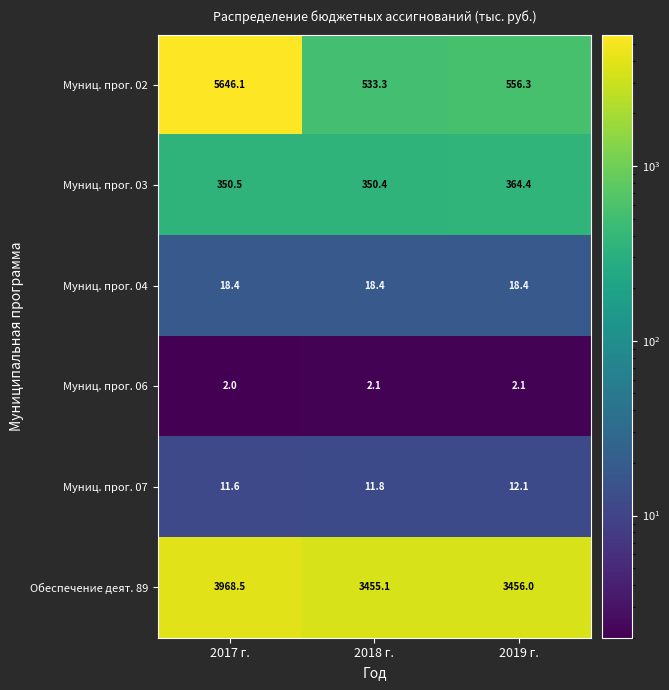

The value of Муниц. прог. 02 at 2018 г. is 533.3. True or false?

True